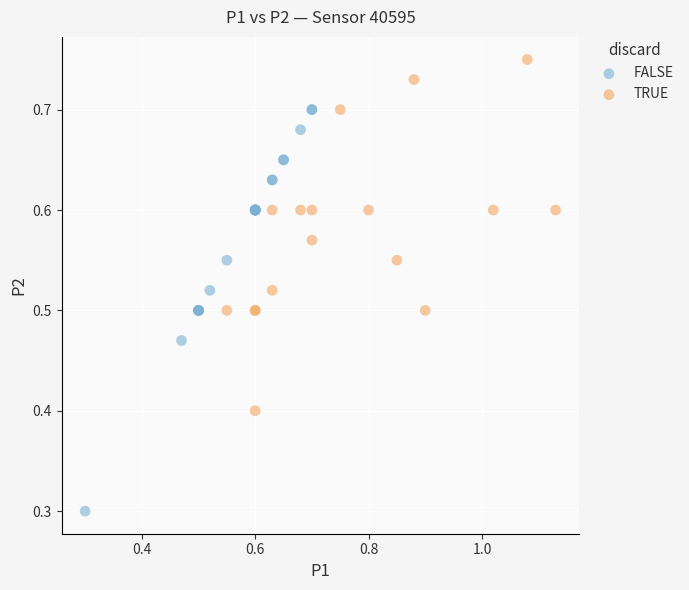

Which series has the largest Y range (max minus min)?

FALSE